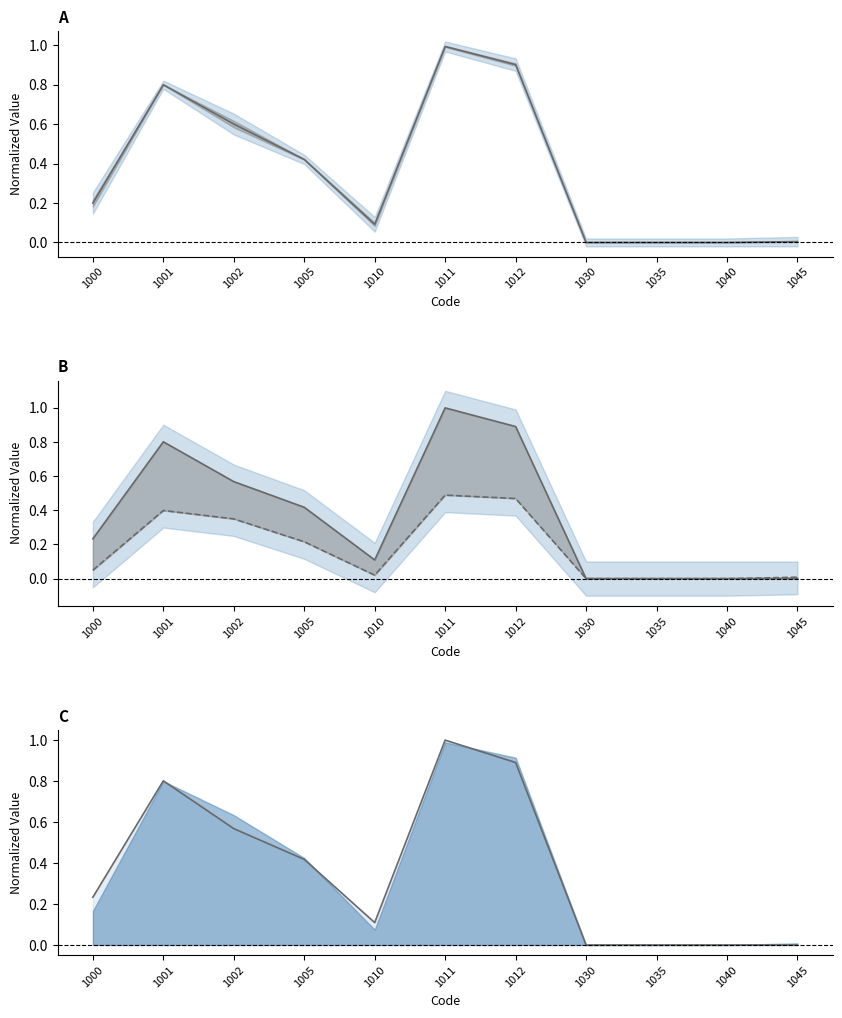

What is the difference between the start values at 1045 and 1010?

0.1